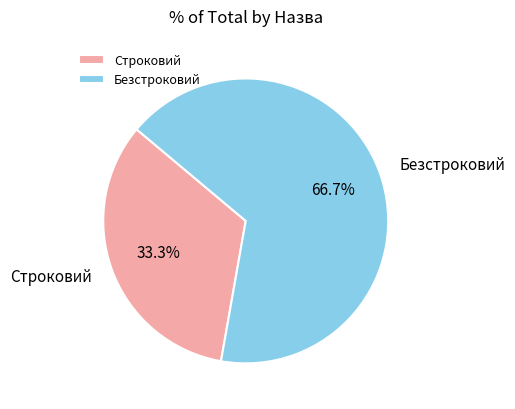

Which slice is the smallest?

Строковий